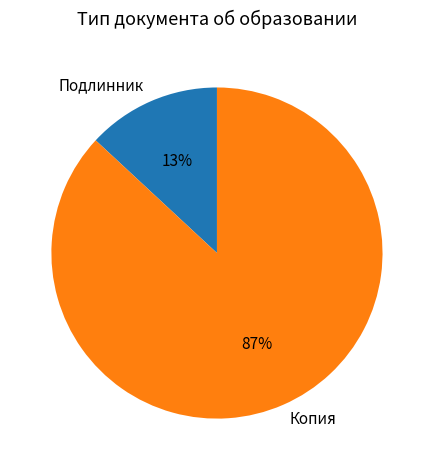

Is there any slice that represents more than half of the pie?

Yes